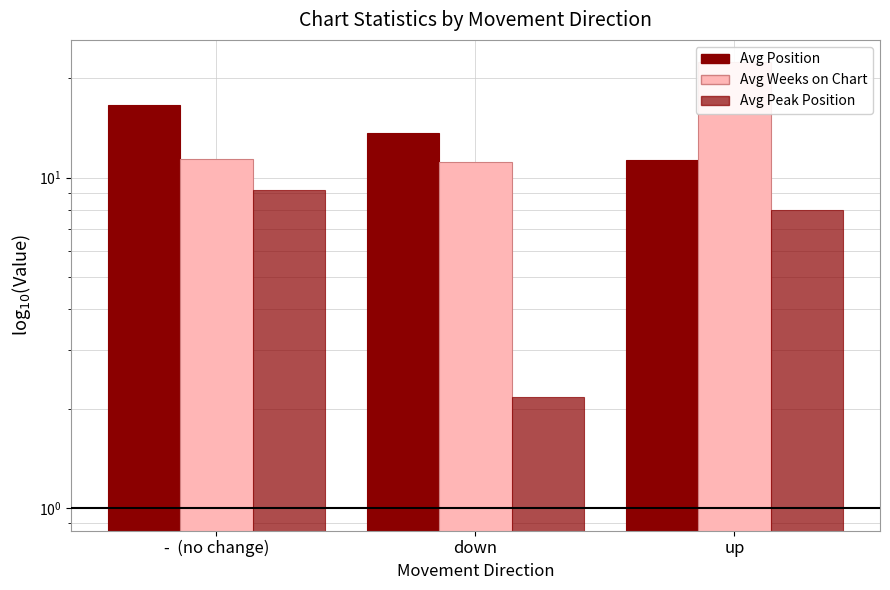

Is the value of Avg Position at down greater than the value of Avg Peak Position at -  (no change)?

Yes